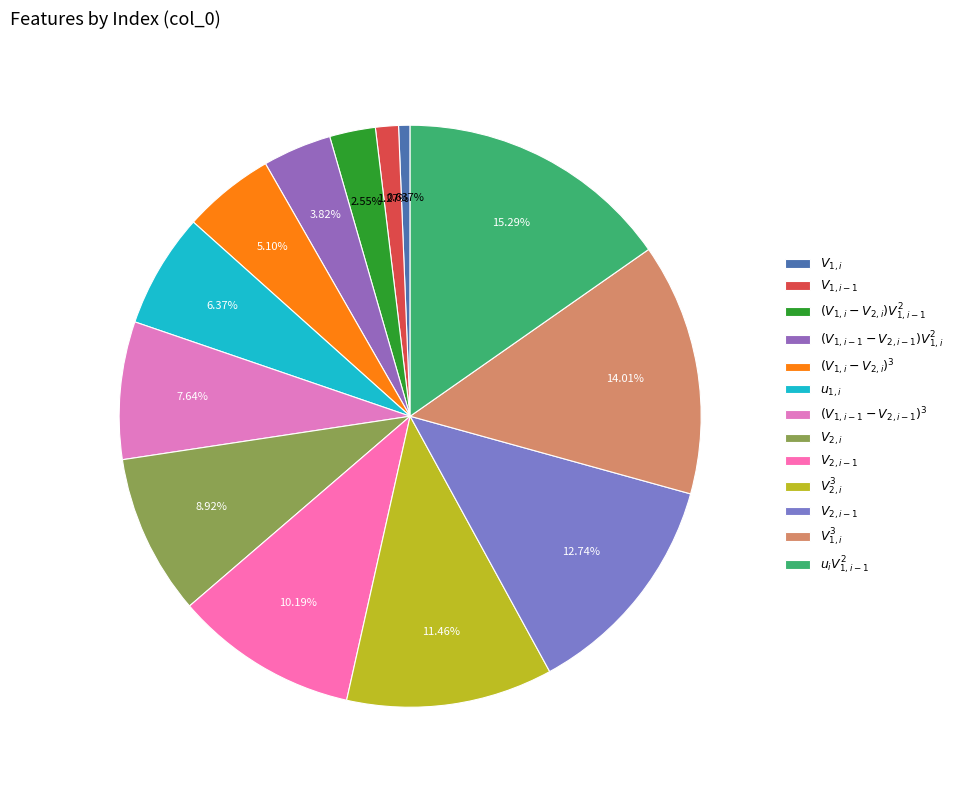

Rank the categories by value from highest to lowest.

$u_i V_{1,i-1}^2$, $V_{1,i}^3$, $V_{2,i-1}$, $V_{2,i}^3$, $V_{2,i-1}$, $V_{2,i}$, $(V_{1,i-1}-V_{2,i-1})^3$, $u_{1,i}$, $(V_{1,i}-V_{2,i})^3$, $(V_{1,i-1}-V_{2,i-1})V_{1,i}^2$, $(V_{1,i}-V_{2,i})V_{1,i-1}^2$, $V_{1,i-1}$, $V_{1,i}$